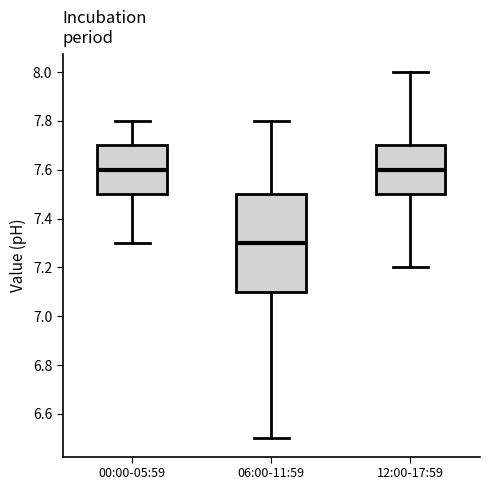

Reading left to right, transcribe this box plot: for each box, give where its median line is, the range the box spans, and where its two whiskers end, as read against the y-axis. The values are not printed on the chart, so give them approximately, as read against the axis.

00:00-05:59: median 7.6, box 7.5 to 7.7, whiskers 7.3 to 7.8
06:00-11:59: median 7.3, box 7.1 to 7.5, whiskers 6.5 to 7.8
12:00-17:59: median 7.6, box 7.5 to 7.7, whiskers 7.2 to 8.0